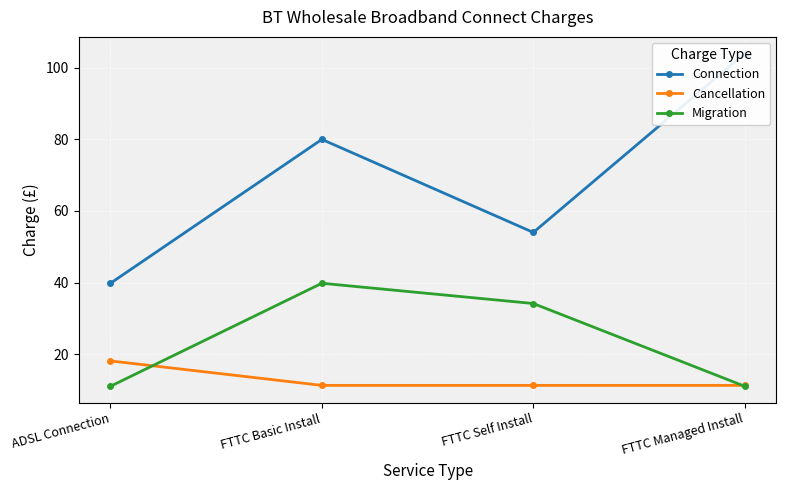

Which label corresponds to the smallest value in the chart?

ADSL Connection